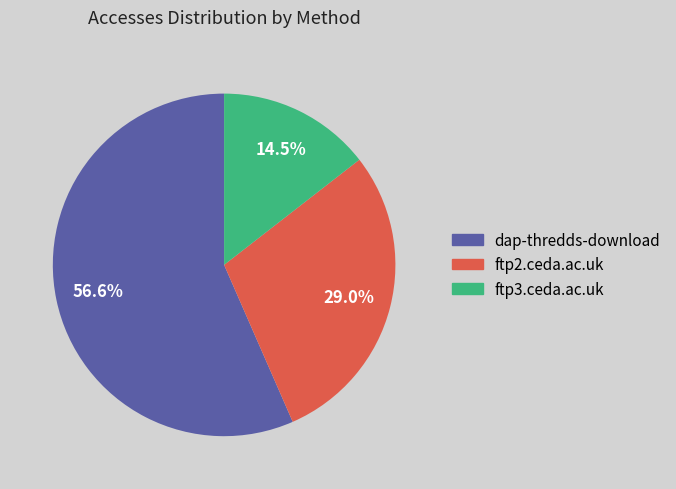

True or false: dap-thredds-download accounts for 47% of the total.

False